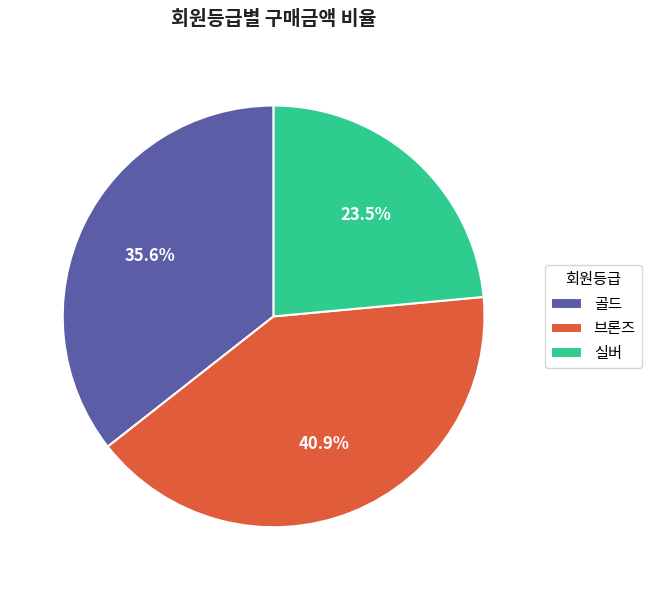

Does 실버 account for over 50% of the chart?

No